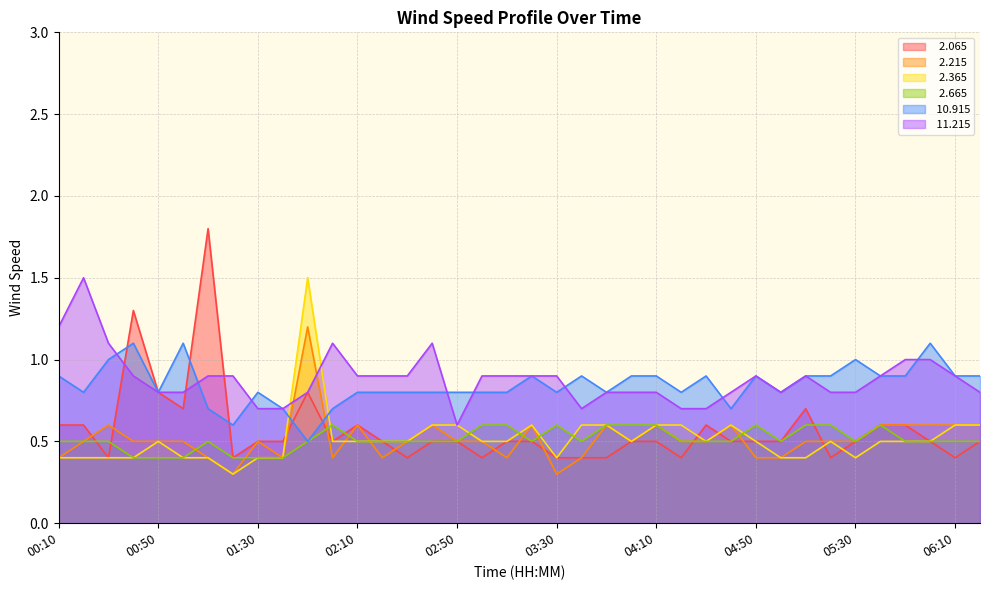

True or false:  11.215 and   2.665 cross at least once.

False